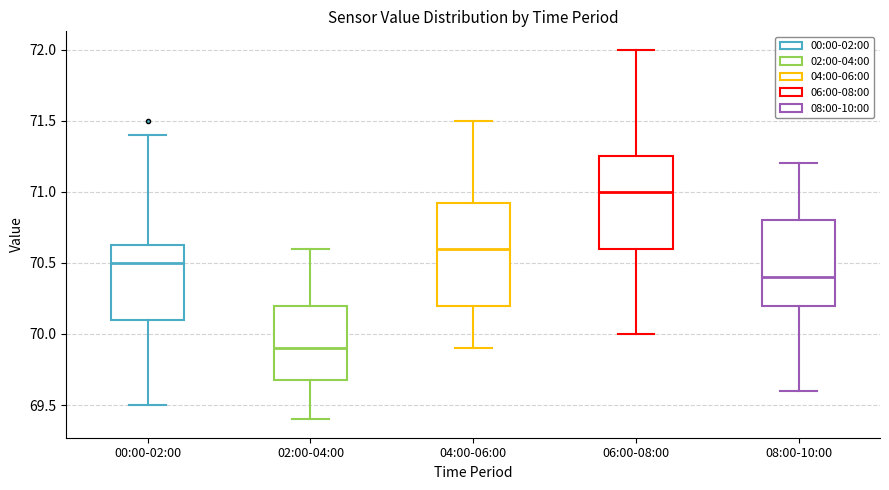

Which box's median line is the highest?

06:00-08:00